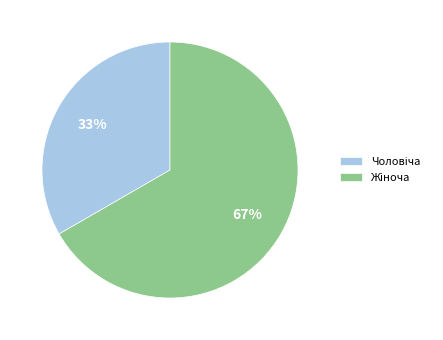

To the nearest percent, what is the average slice percentage?

50%